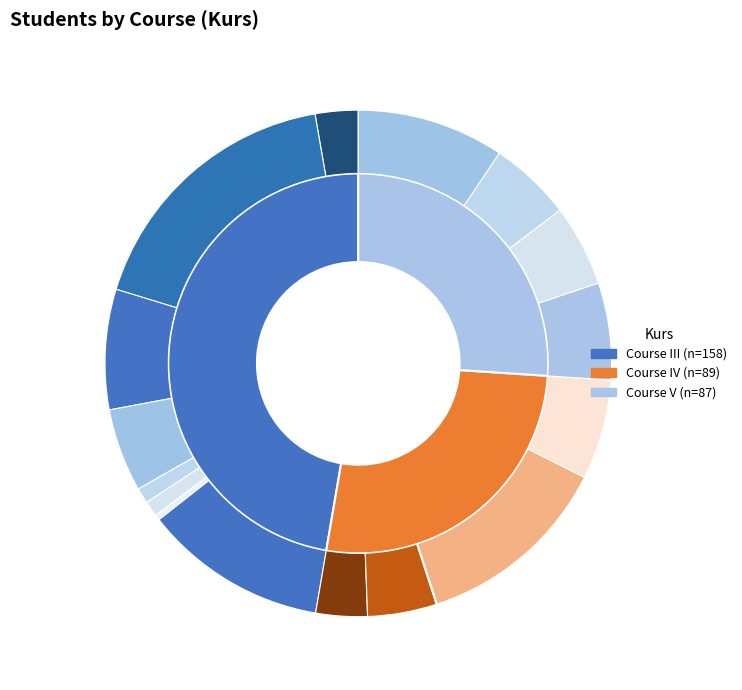

How many slices are in this pie chart?

3